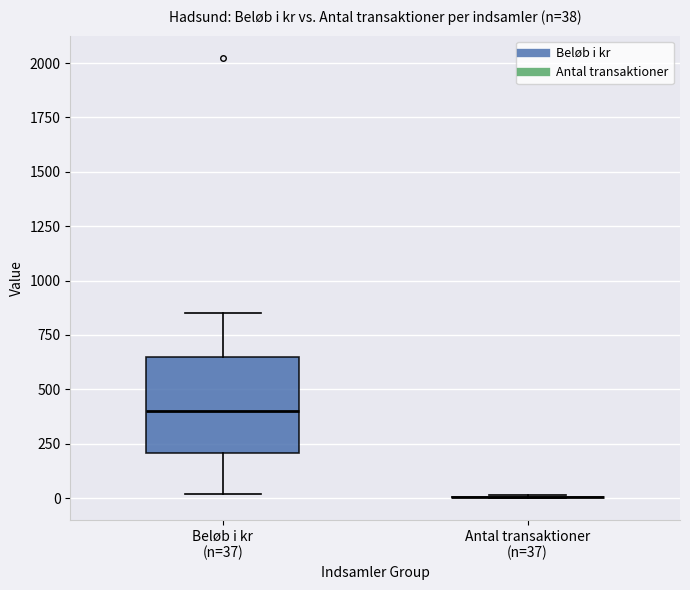

Which box is the tallest, from its lower edge to its upper edge?

Beløb i kr (n=37)